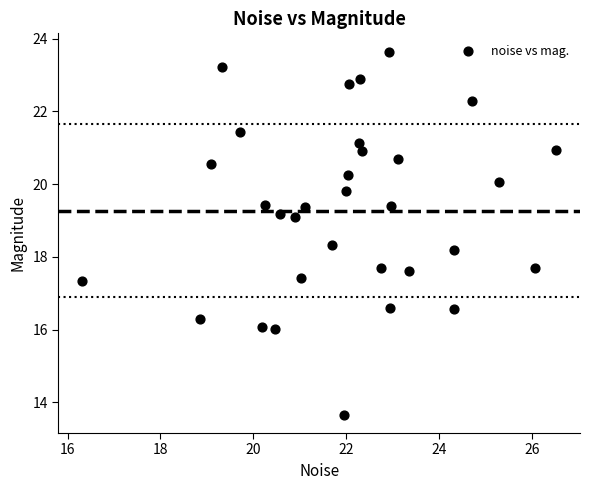

What Y value in the scatter plot is closest to 18?

18.2